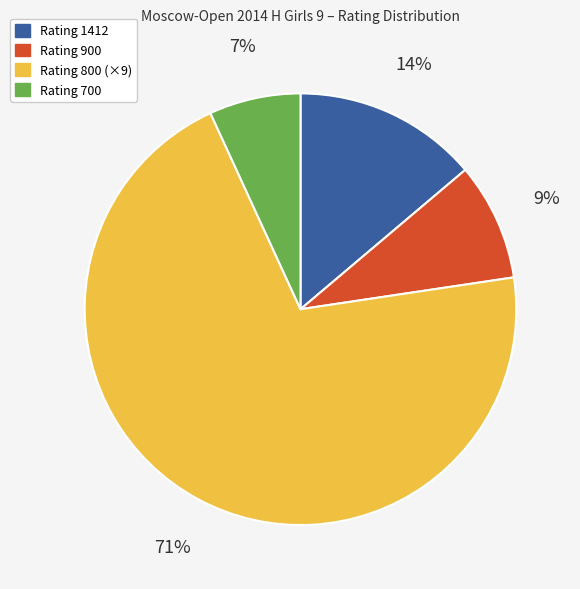

To the nearest percent, what is the average slice percentage?

25%